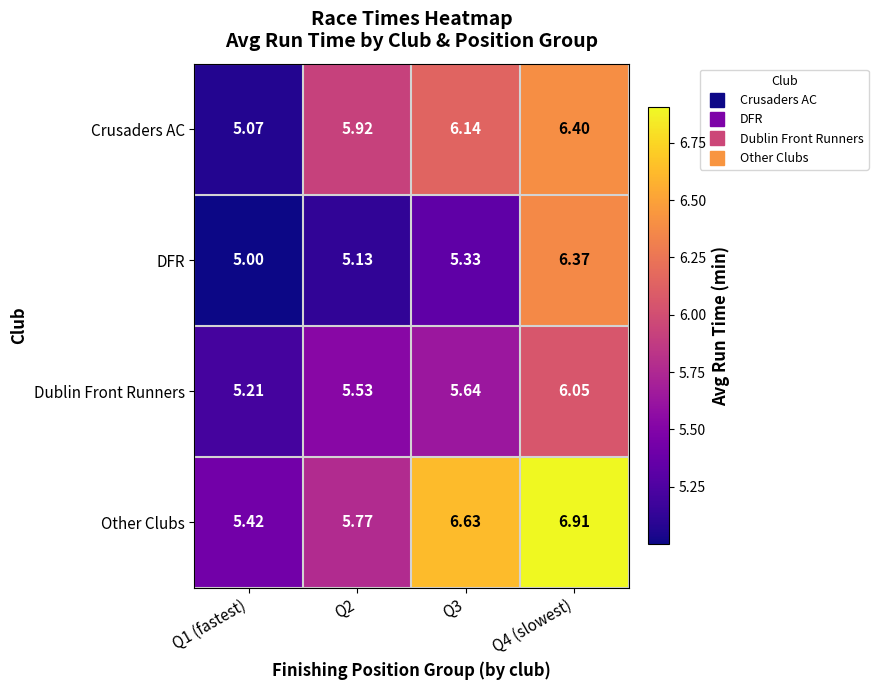

At Q3, list the series in order from smallest to largest.

DFR, Dublin Front Runners, Crusaders AC, Other Clubs